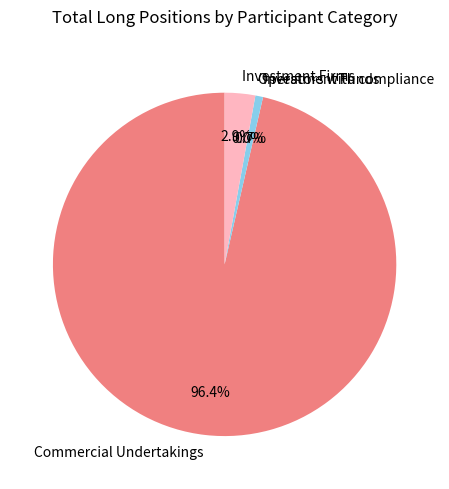

How many segments does this pie chart have?

4